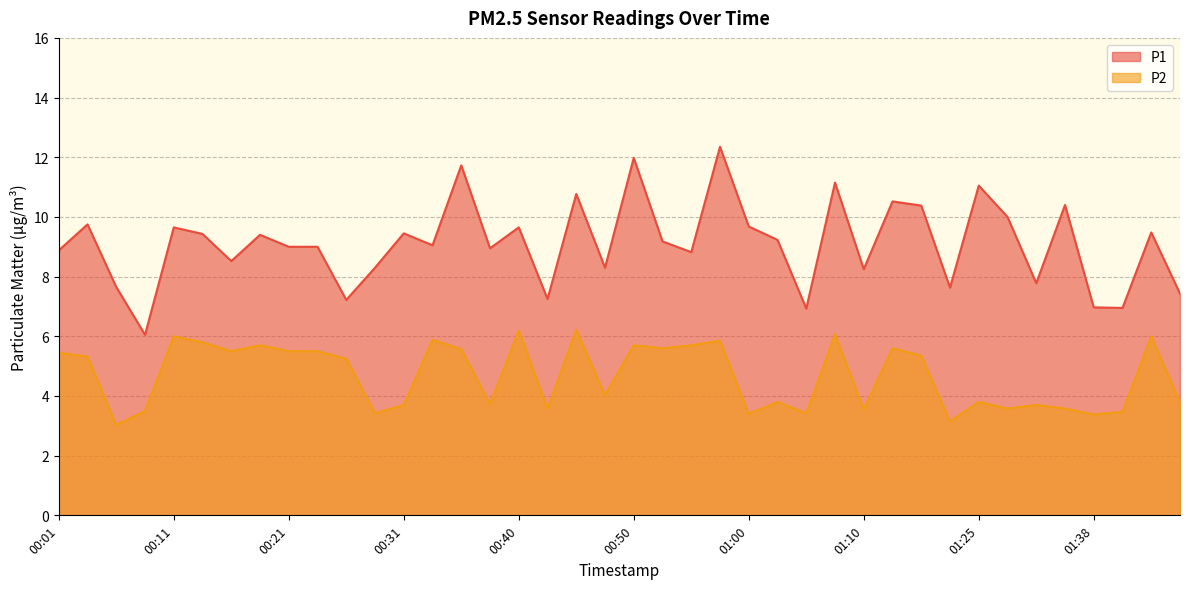

Is the value of P1 at 00:11 greater than the value of P2 at 01:12?

Yes